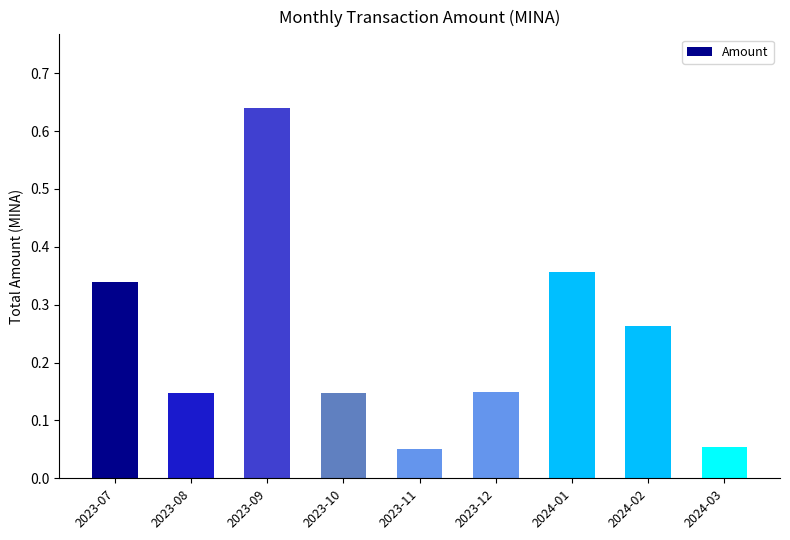

What is the sum of all values?

2.1